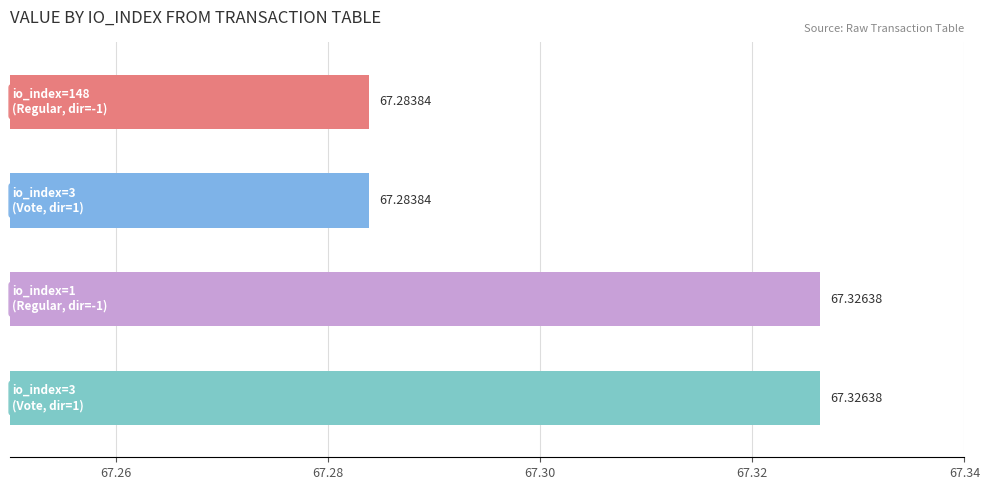

What is the sum of all values?

269.2